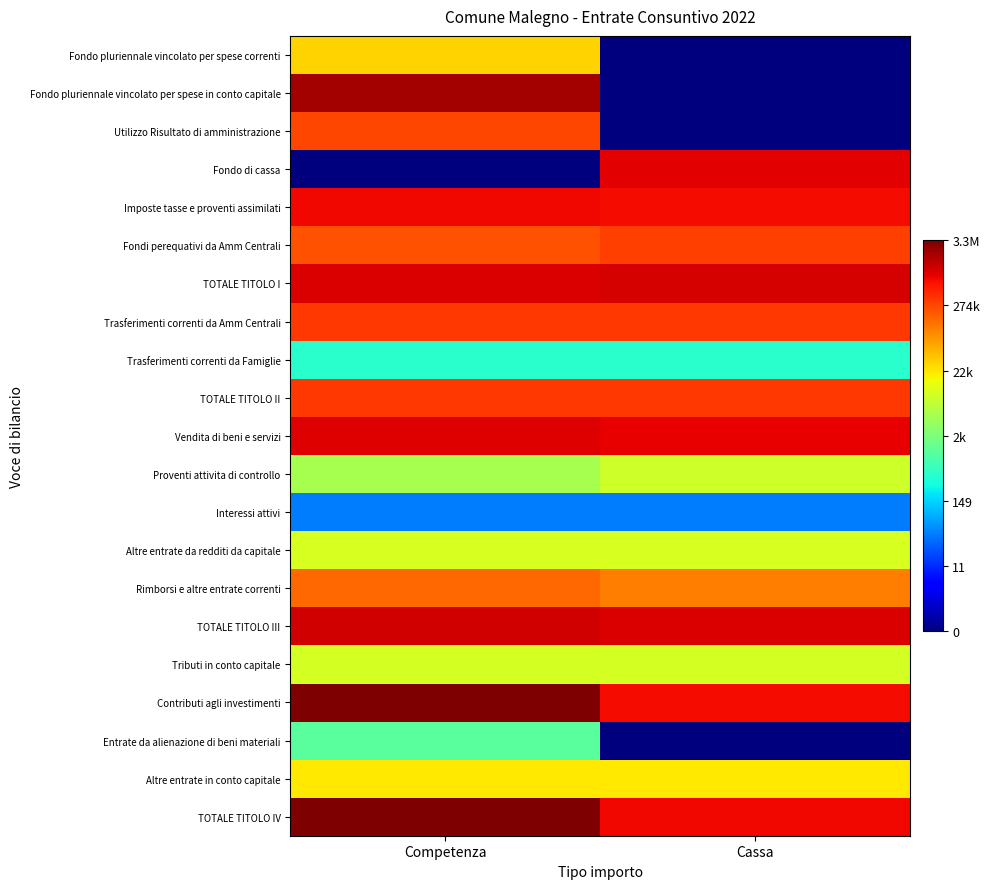

Which series has the largest range (max minus min)?

Fondo pluriennale vincolato per spese in conto capitale